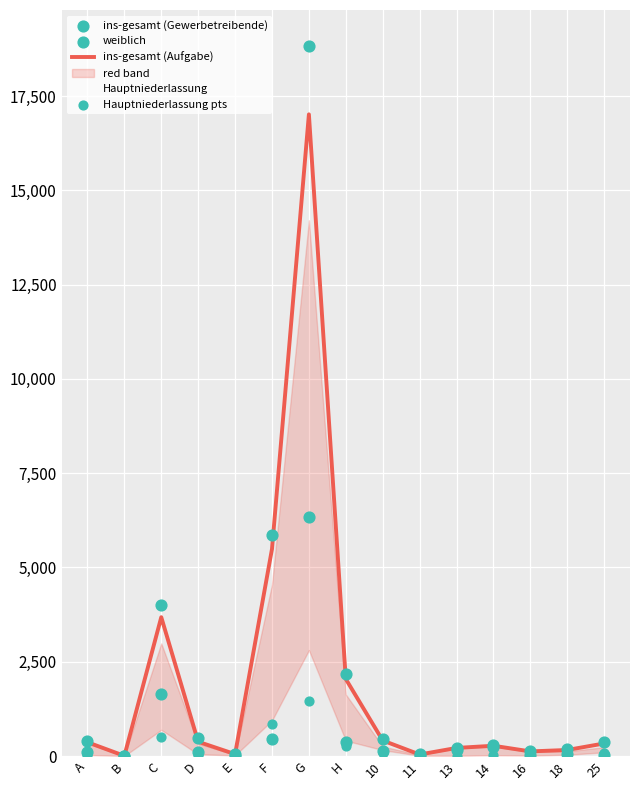

At how many categories does at least one series exceed 11058?

1